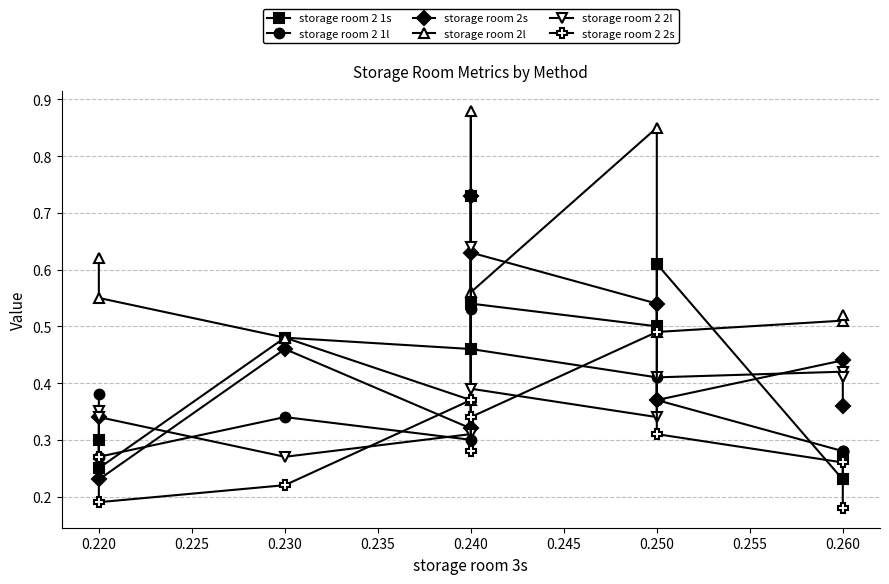

What is the total value across all series at 0.260?

2.0